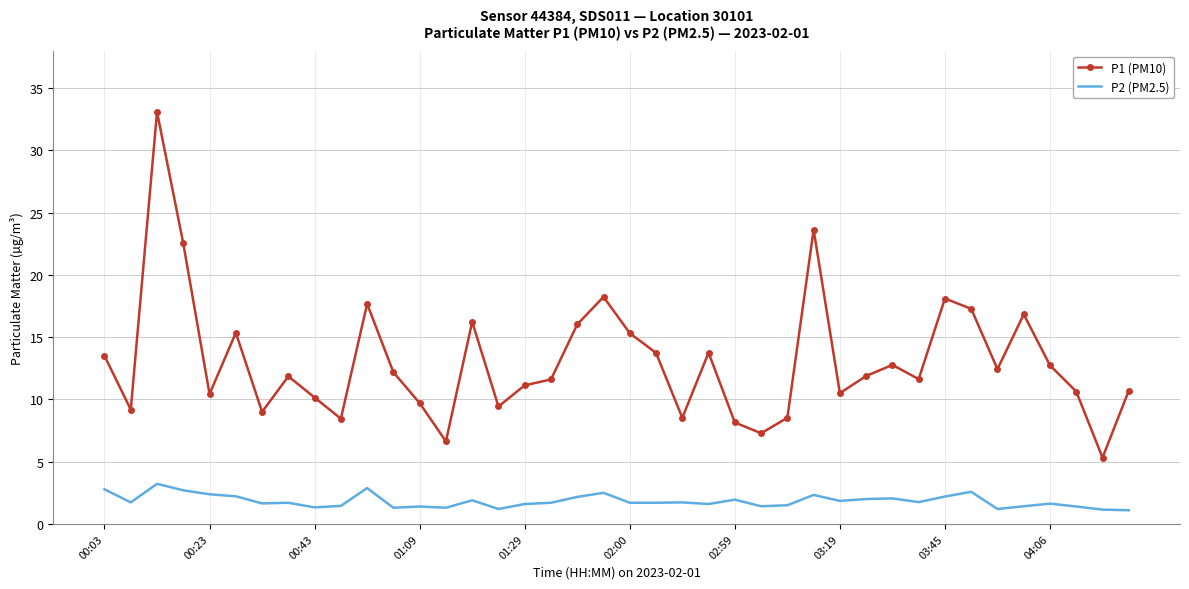

True or false: P1 (PM10) and P2 (PM2.5) intersect in this chart.

False